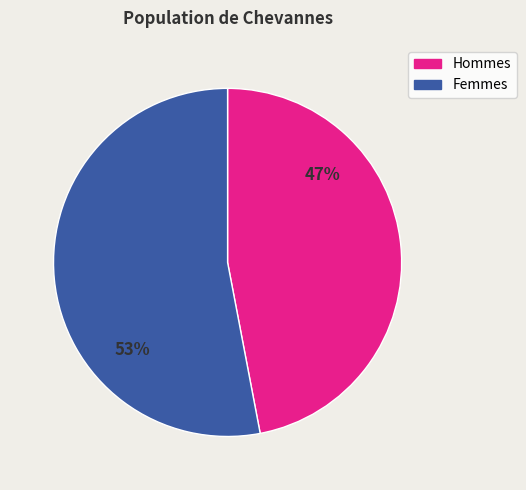

Which category has the biggest portion of the pie?

Femmes